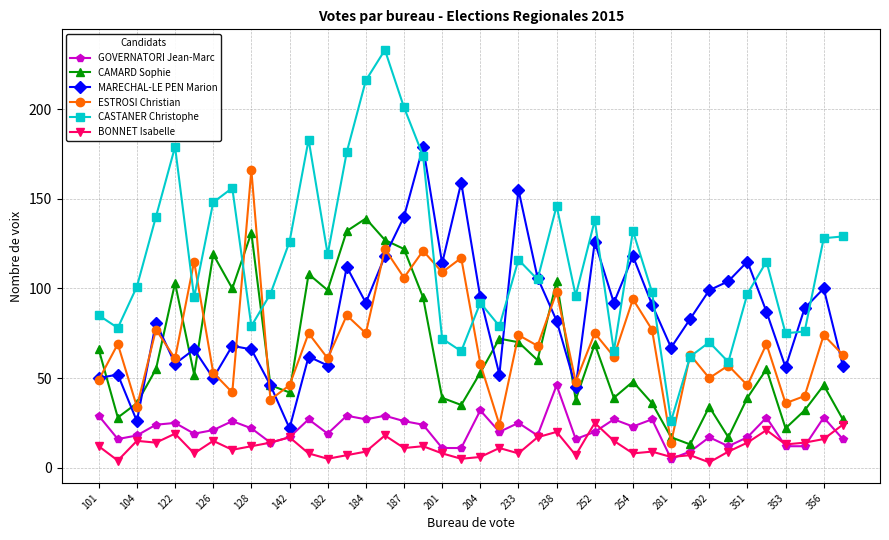

What is the value of the CASTANER Christophe point at the 34th from the left?

59